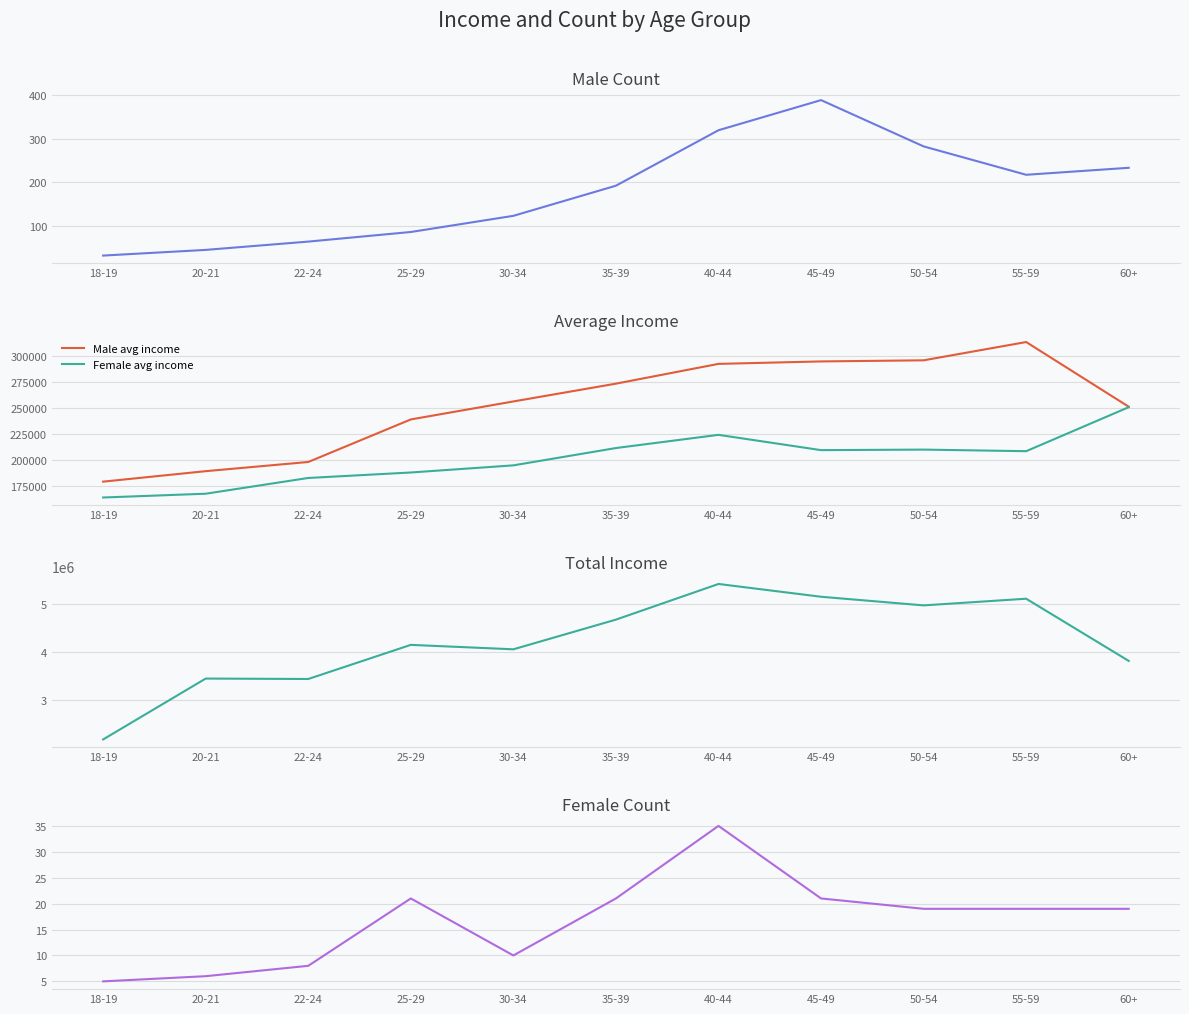

The value of Female avg income at 50-54 is 309475. True or false?

False